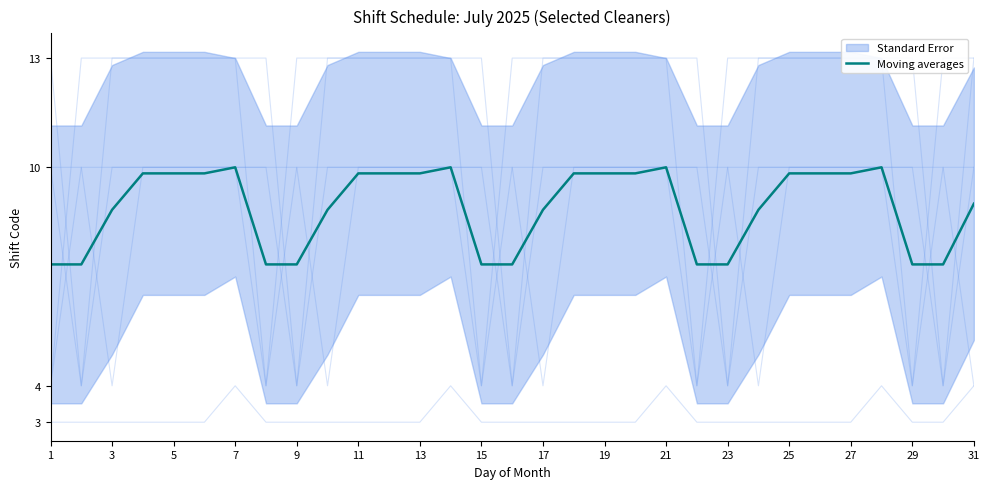

Is it true that Moving averages equals 3.9 at 9?

False